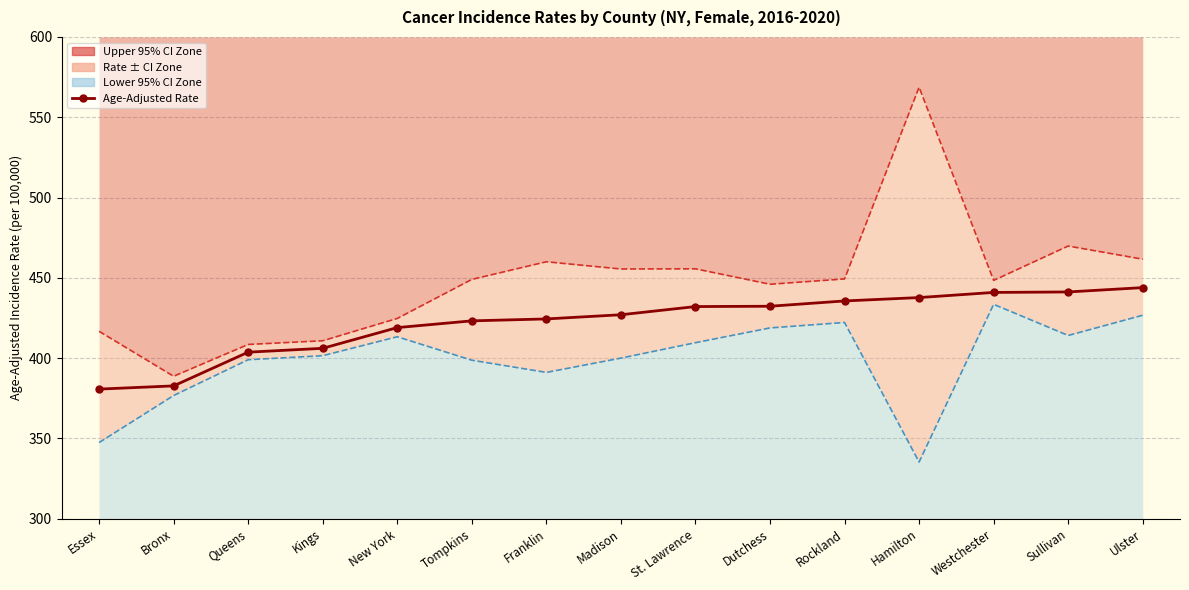

What position from the left is Westchester?

13